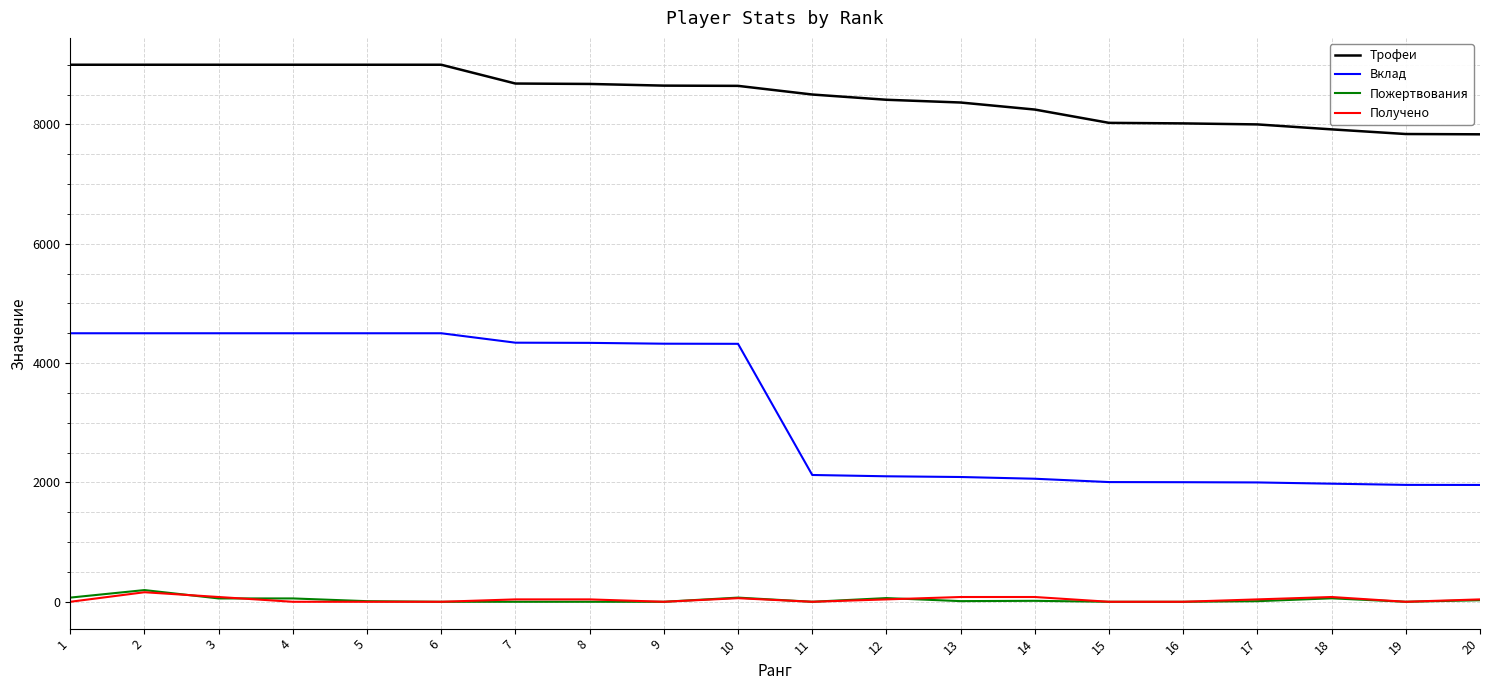

Which series has the widest spread of values?

Вклад